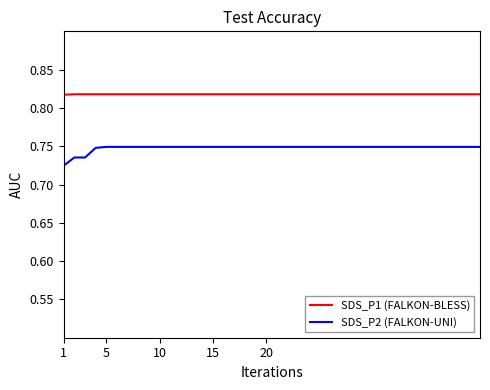

Which series has the largest total across all categories?

SDS_P1 (FALKON-BLESS)